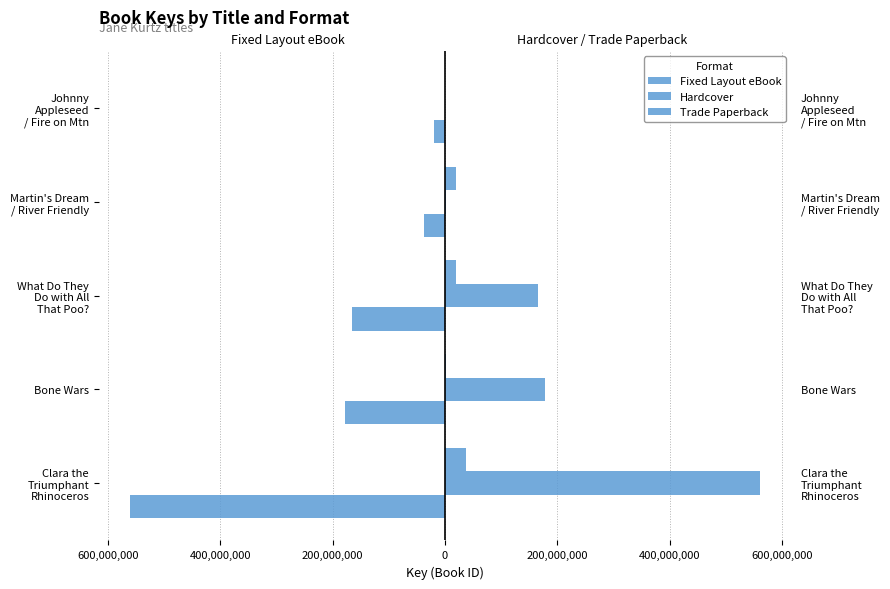

Reading right to left, list all the values displayed in this chart.

Fixed Layout eBook: -19626588	-38248238	-165868395	-178518108	-560273639
Hardcover: 326736	1205520	165868395	178518108	560273639
Trade Paperback: 326736	19626588	19626632	1205520	38248238